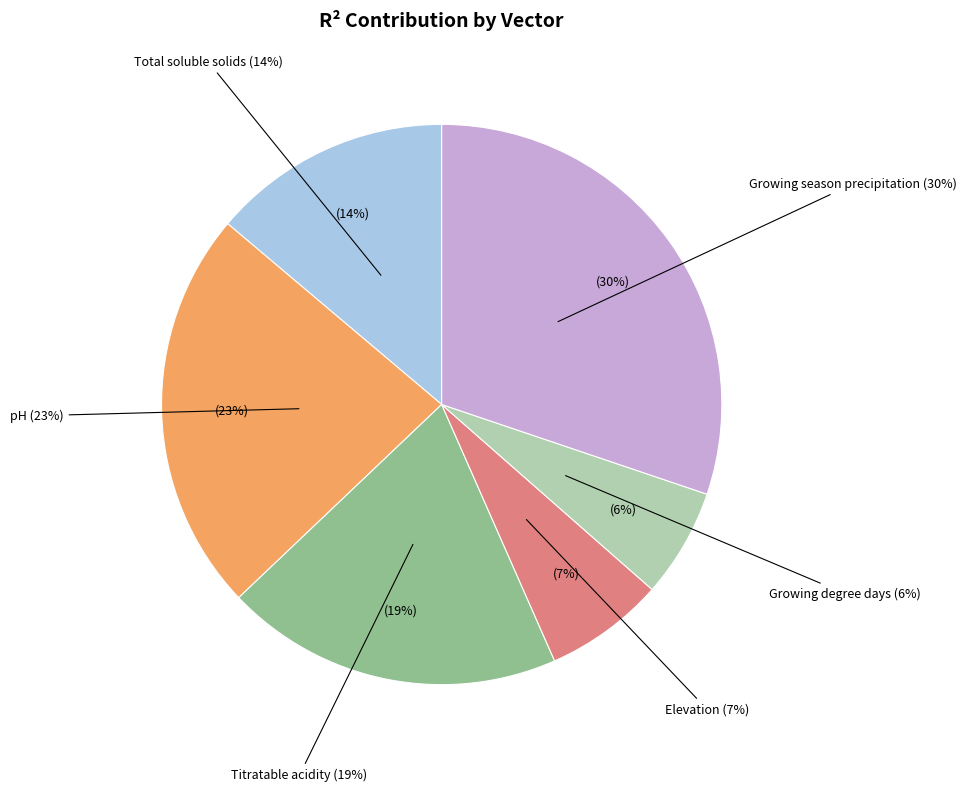

Rank the categories by value from highest to lowest.

Growing season precipitation, pH, Titratable acidity, Total soluble solids, Elevation, Growing degree days